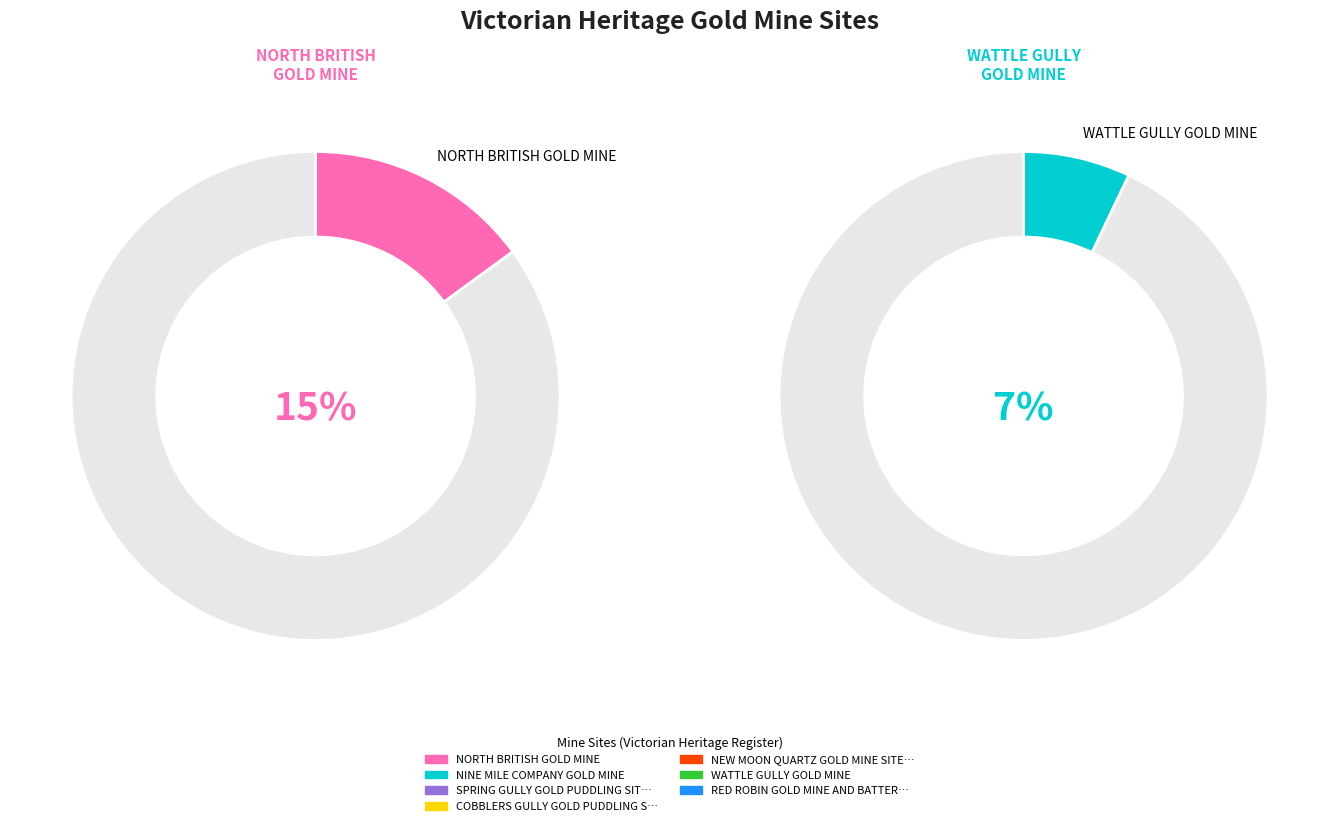

What portion of the pie excludes COBBLERS GULLY GOLD PUDDLING SITE?

85.2%